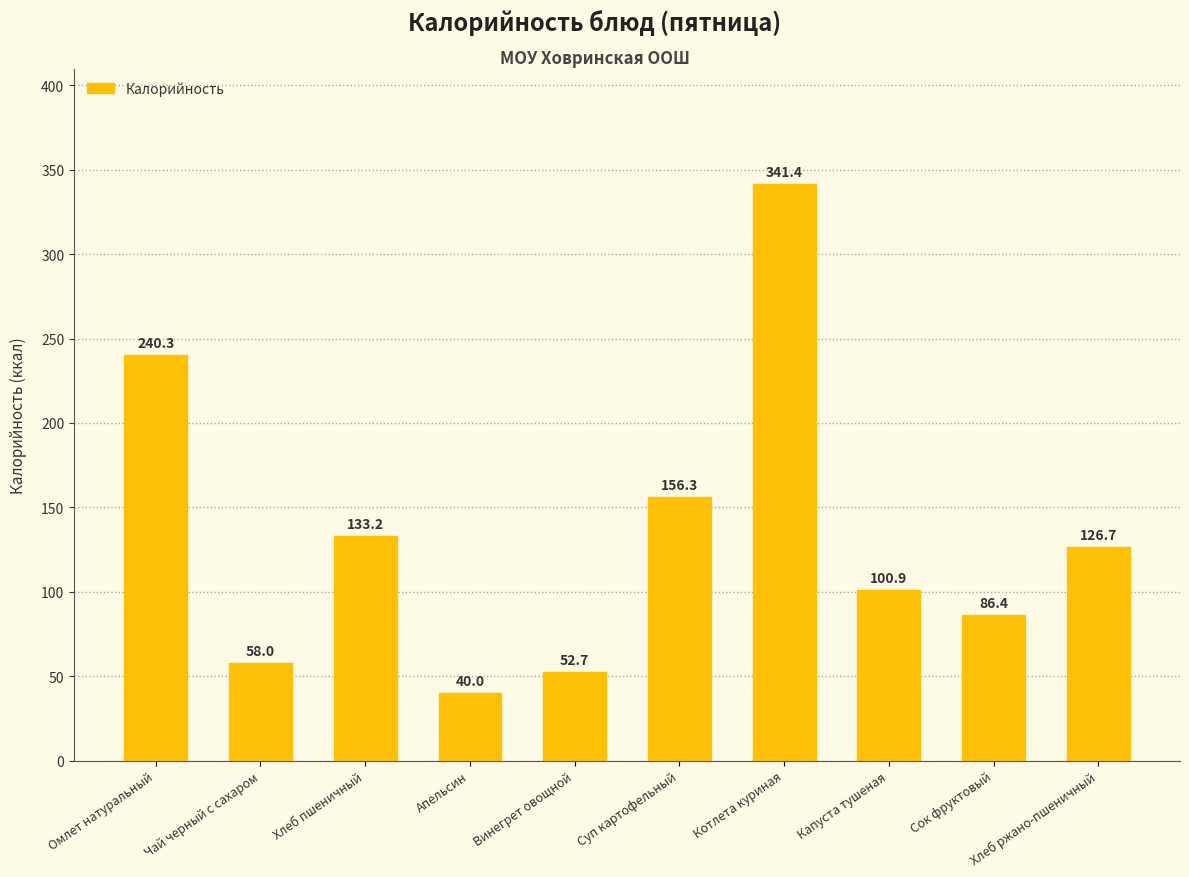

What is the difference between the values at Чай черный с сахаром and Суп картофельный?

98.3